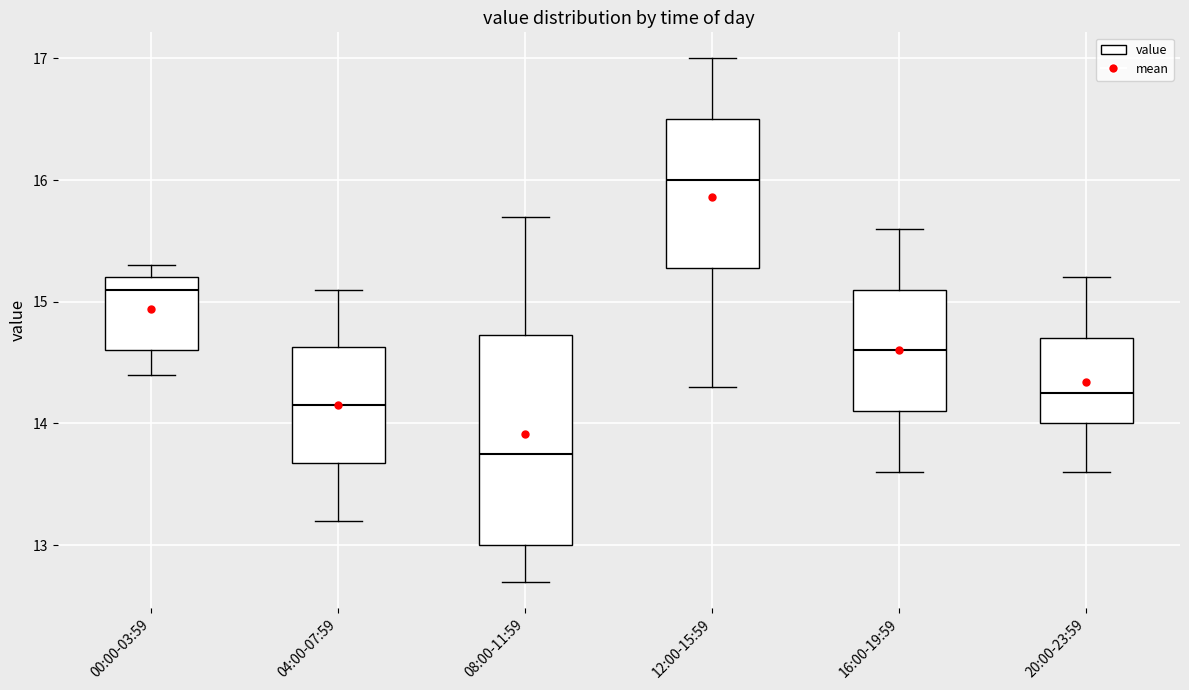

Reading left to right, transcribe this box plot: for each box, give where its median line is, the range the box spans, and where its two whiskers end, as read against the y-axis. The values are not printed on the chart, so give them approximately, as read against the axis.

00:00-03:59: median 15.1, box 14.6 to 15.2, whiskers 14.4 to 15.3
04:00-07:59: median 14.2, box 13.7 to 14.6, whiskers 13.2 to 15.1
08:00-11:59: median 13.8, box 13.0 to 14.7, whiskers 12.7 to 15.7
12:00-15:59: median 16.0, box 15.3 to 16.5, whiskers 14.3 to 17.0
16:00-19:59: median 14.6, box 14.1 to 15.1, whiskers 13.6 to 15.6
20:00-23:59: median 14.3, box 14.0 to 14.7, whiskers 13.6 to 15.2